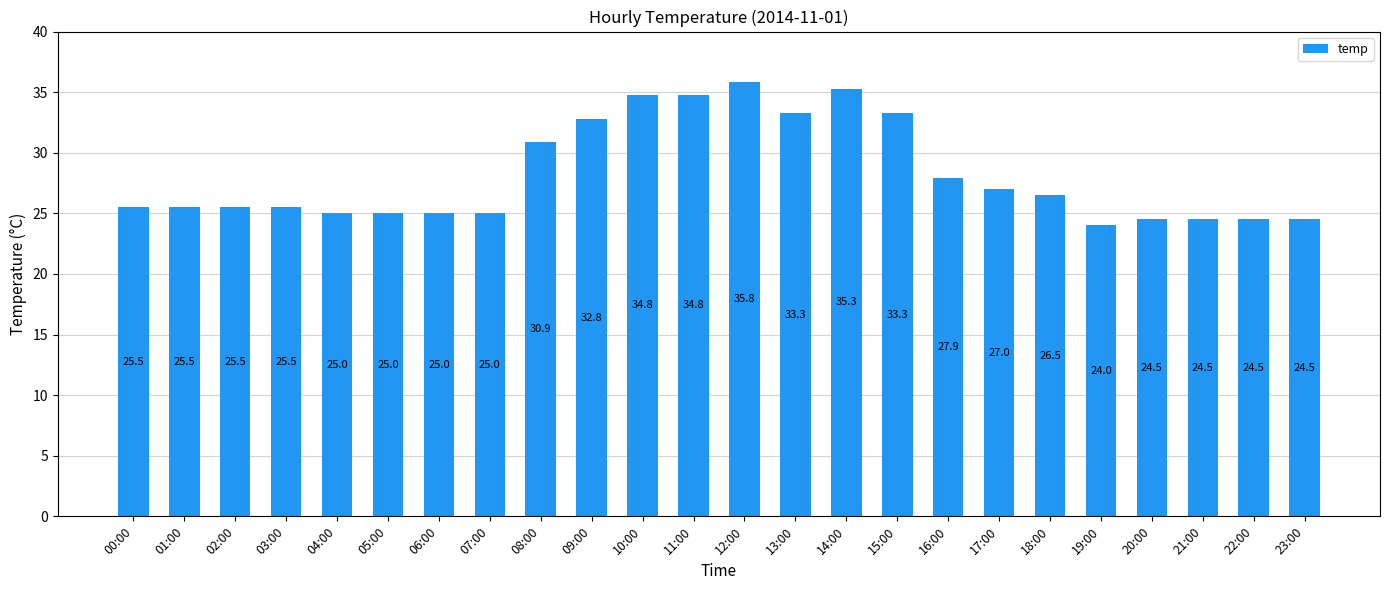

Reading left to right, transcribe all the data shown in this chart.

00:00=25.5	01:00=25.5	02:00=25.5	03:00=25.5	04:00=25.0	05:00=25.0	06:00=25.0	07:00=25.0	08:00=30.9	09:00=32.8	10:00=34.8	11:00=34.8	12:00=35.8	13:00=33.3	14:00=35.3	15:00=33.3	16:00=27.9	17:00=27.0	18:00=26.5	19:00=24.0	20:00=24.5	21:00=24.5	22:00=24.5	23:00=24.5